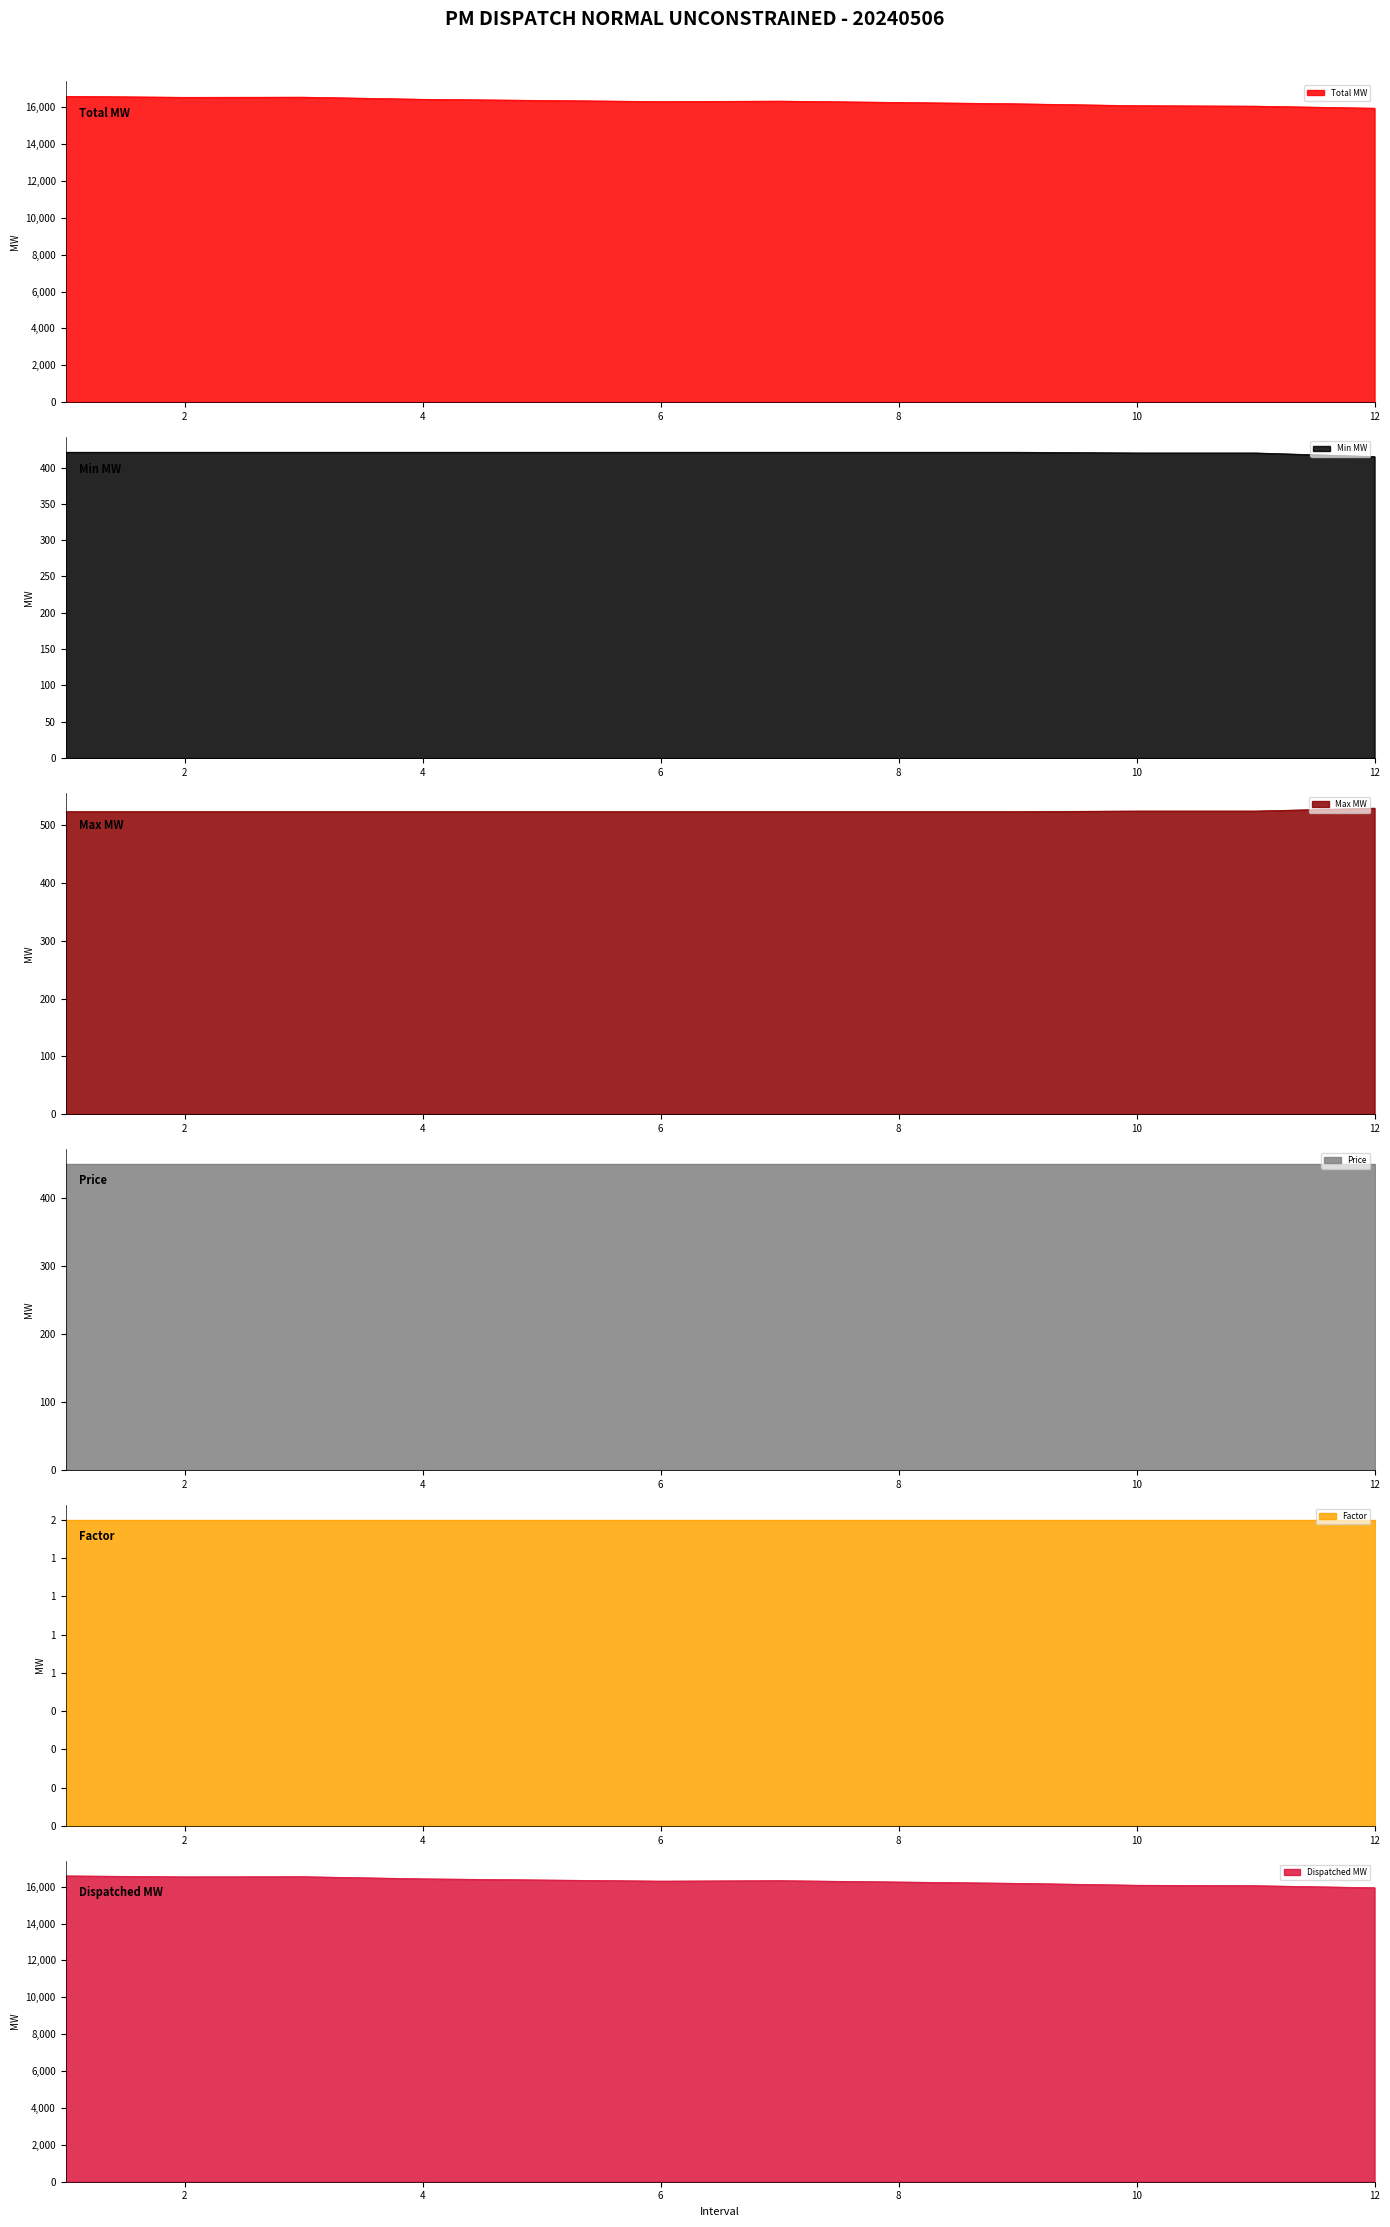

What is the maximum value for Total MW?

16585.5